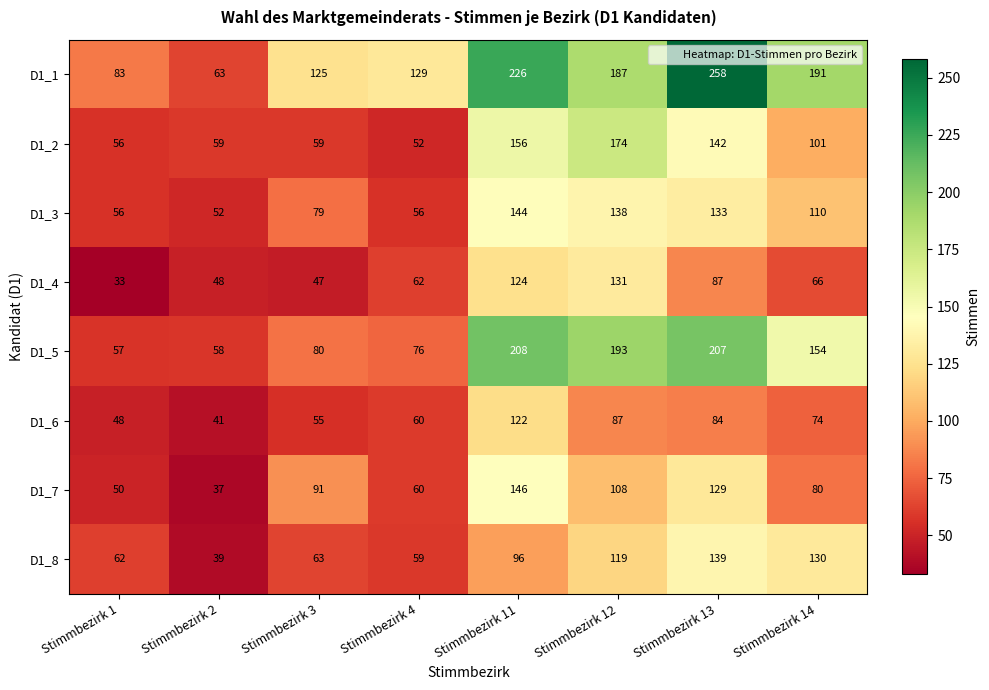

At how many categories does at least one series exceed 186?

4